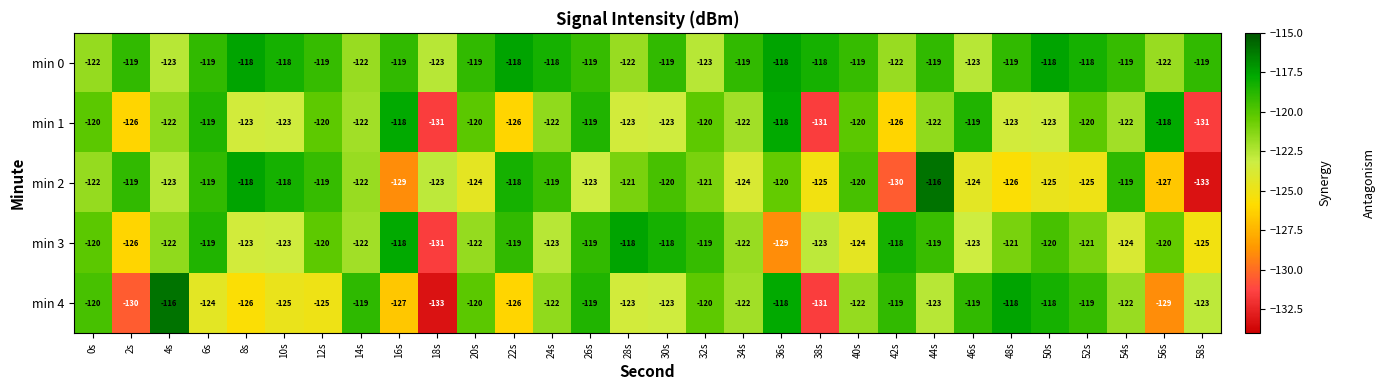

What is the sum of the min 1 values at 0s and 12s?

-240